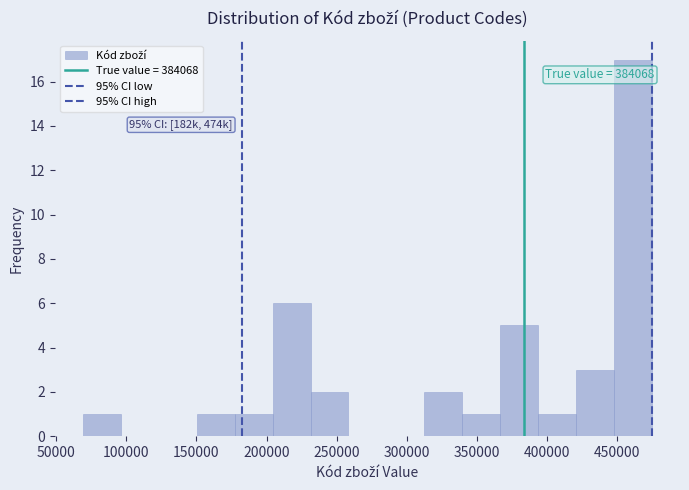

Which range on the x-axis has the tallest bar?

450000 to 475000